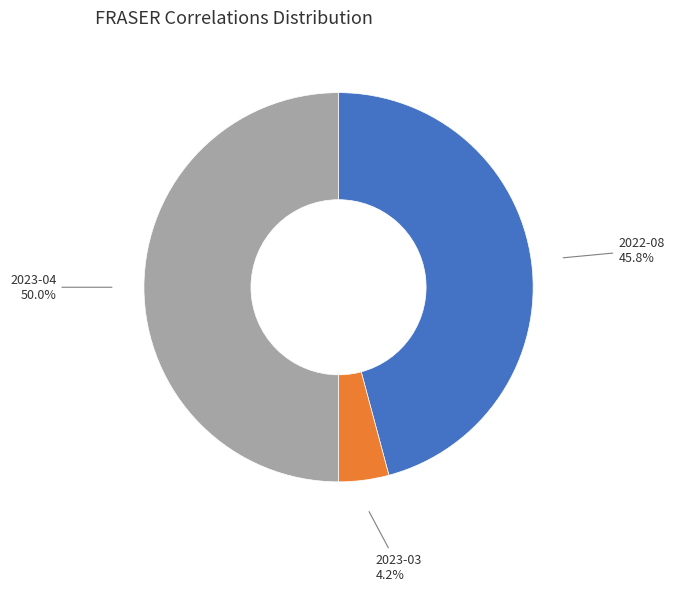

Which has a higher value, 2023-03 or 2023-04?

2023-04